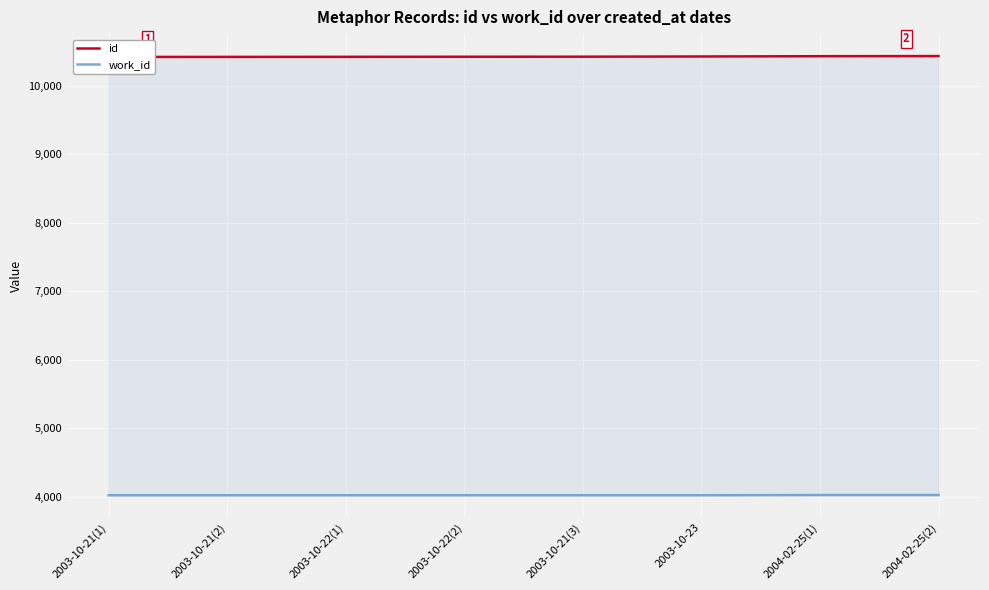

True or false: work_id and id intersect in this chart.

False